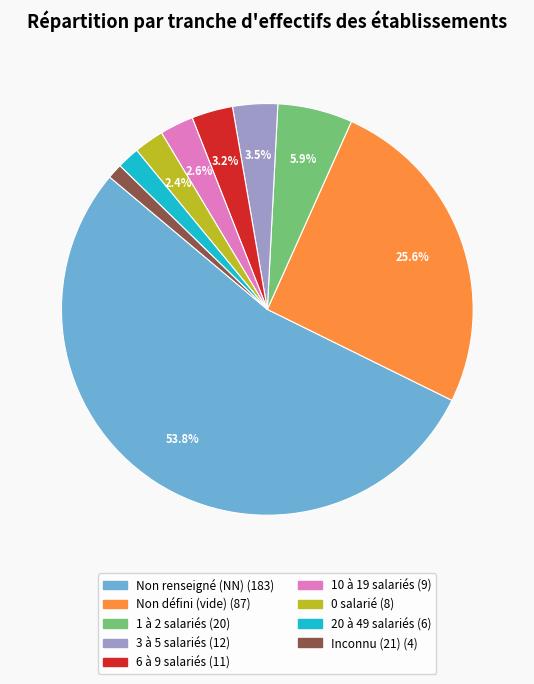

Does any single category account for the majority?

Yes